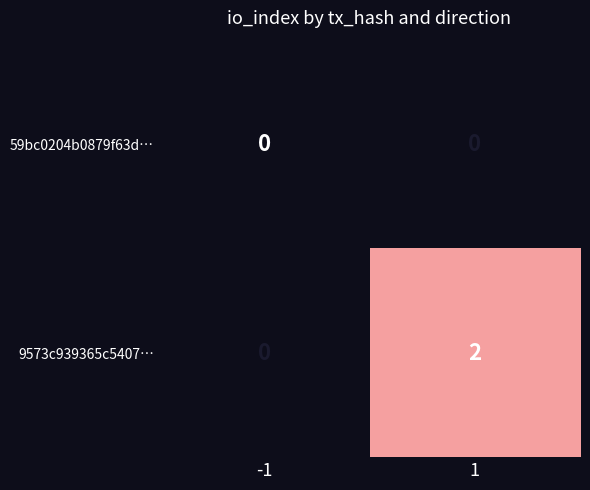

True or false: 9573c939365c5407… has a value of -1 at -1.

False